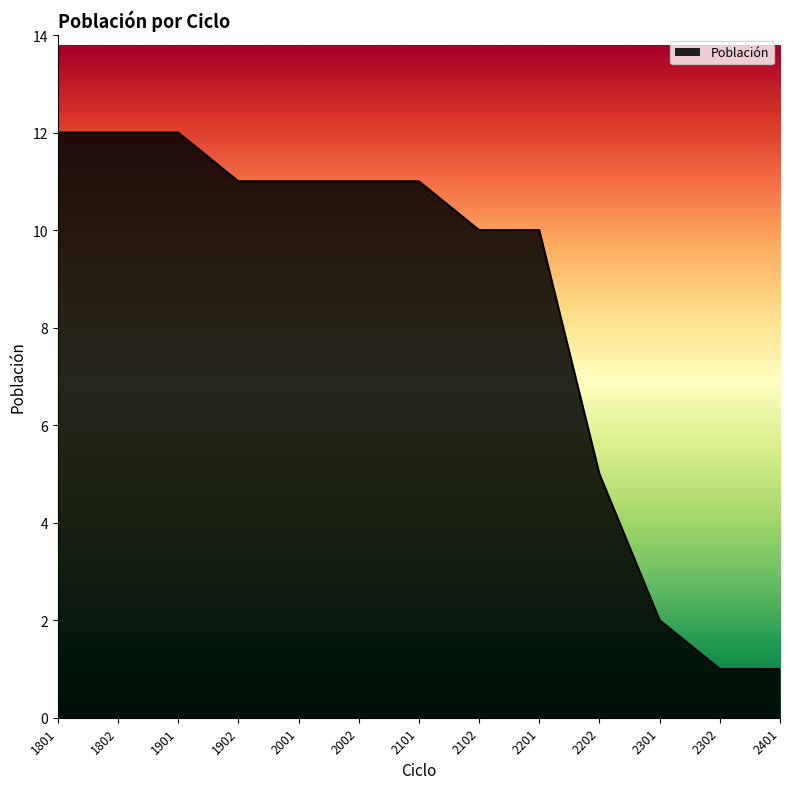

What is the approximate value at 2101, to the nearest 5?

10